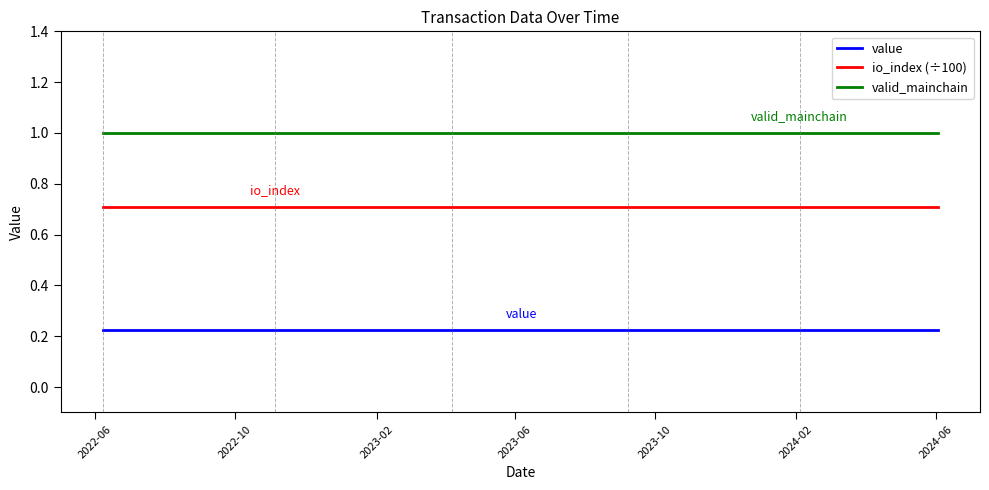

What is the minimum value for valid_mainchain?

1.0